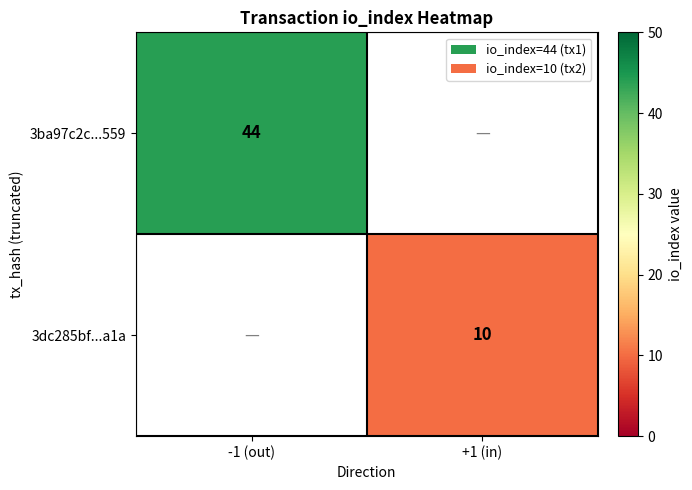

The 3ba97c2c...559 series shows 44 at -1 (out). True or false?

True